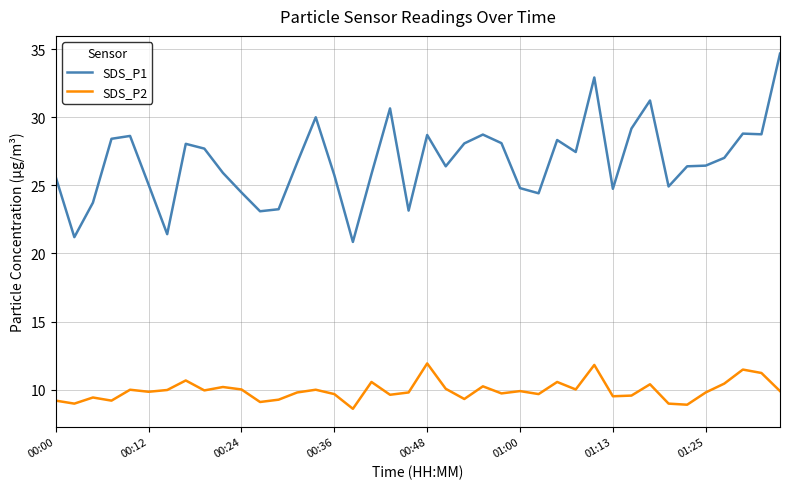

List the series in order of their peak value, lowest first.

SDS_P2, SDS_P1